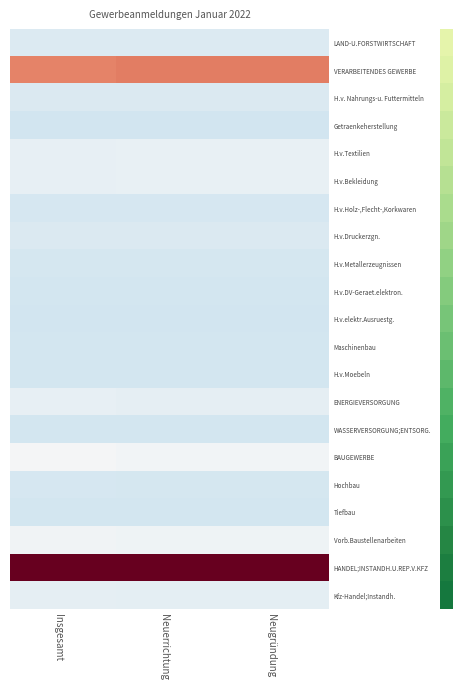

Which label corresponds to the smallest value in the chart?

Insgesamt